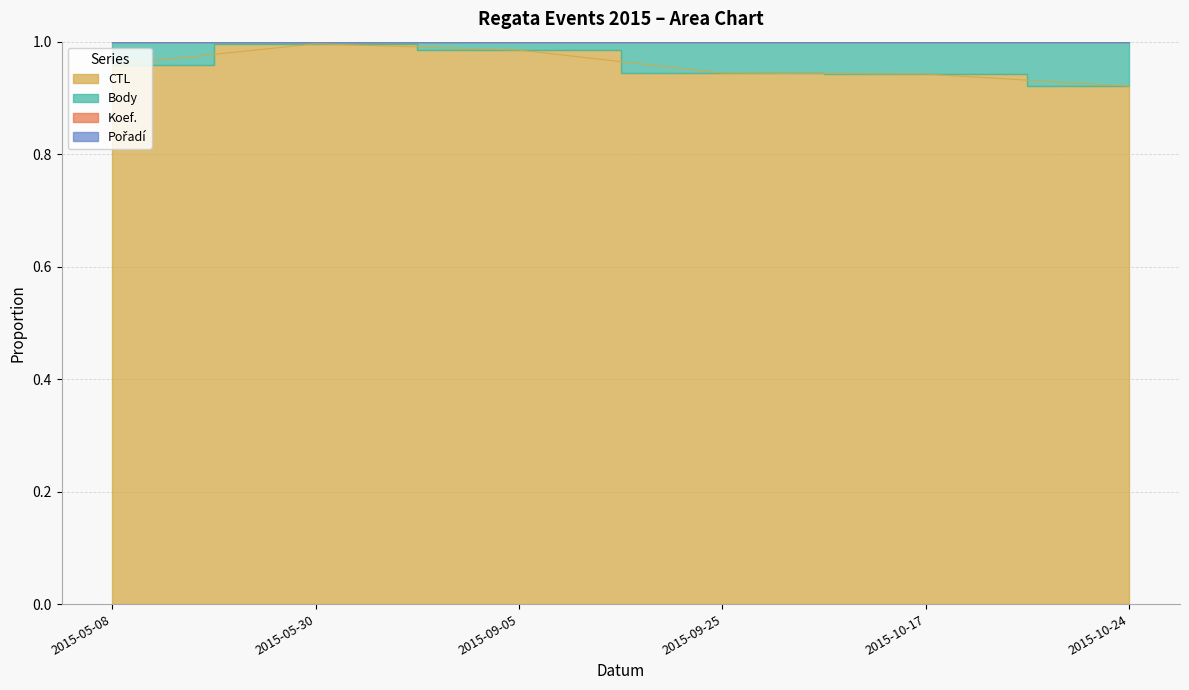

What is the sum of the Pořadí values at 2015-10-17 and 2015-10-24?

2.0